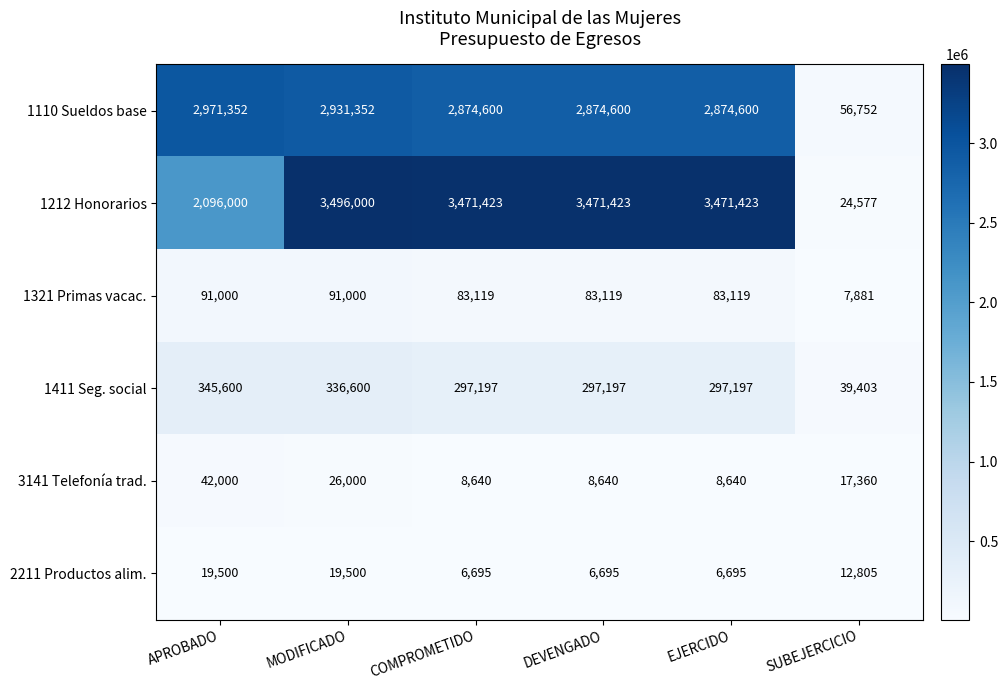

What is the spread (max minus min) of values at SUBEJERCICIO?

48871